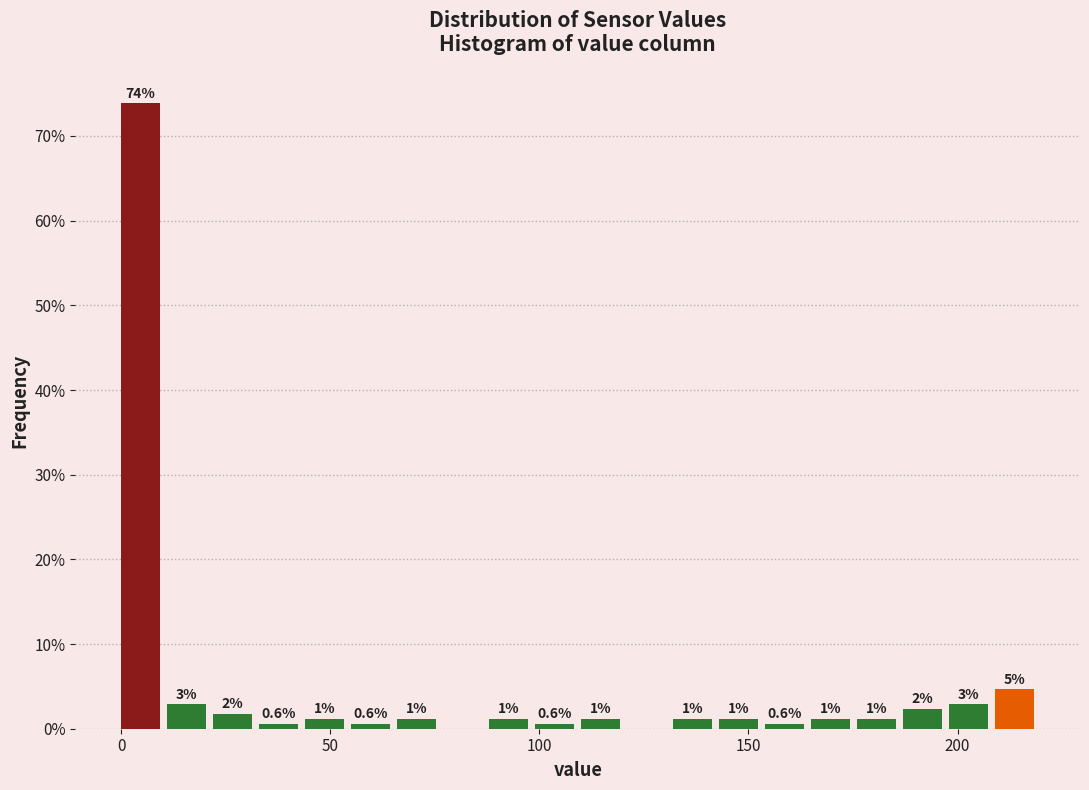

Read against the x-axis, roughly where is the centre of the tallest bar?

5